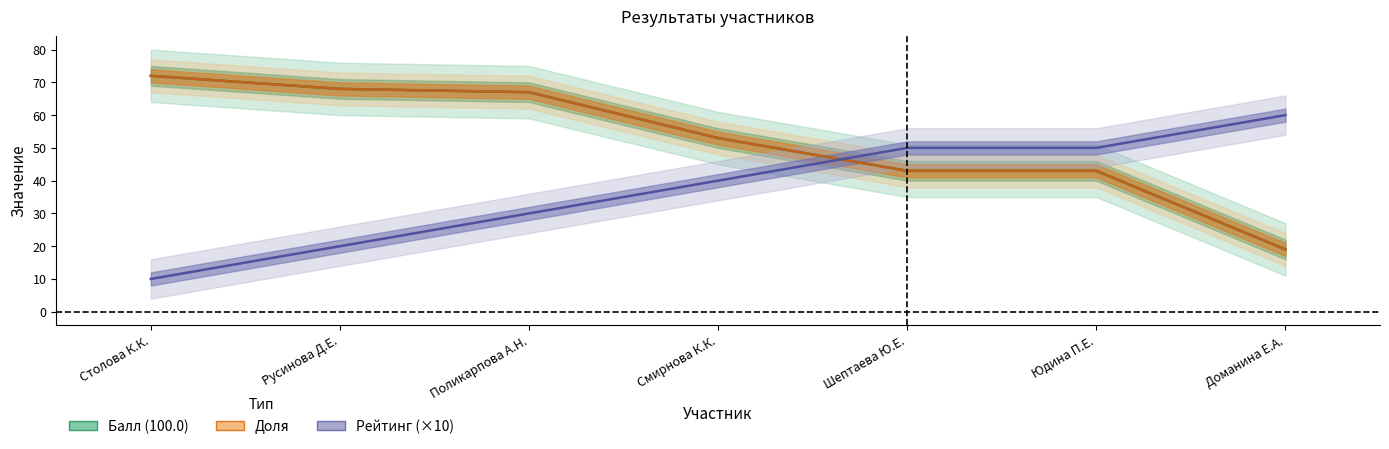

What is the sum of all Доля values?

365